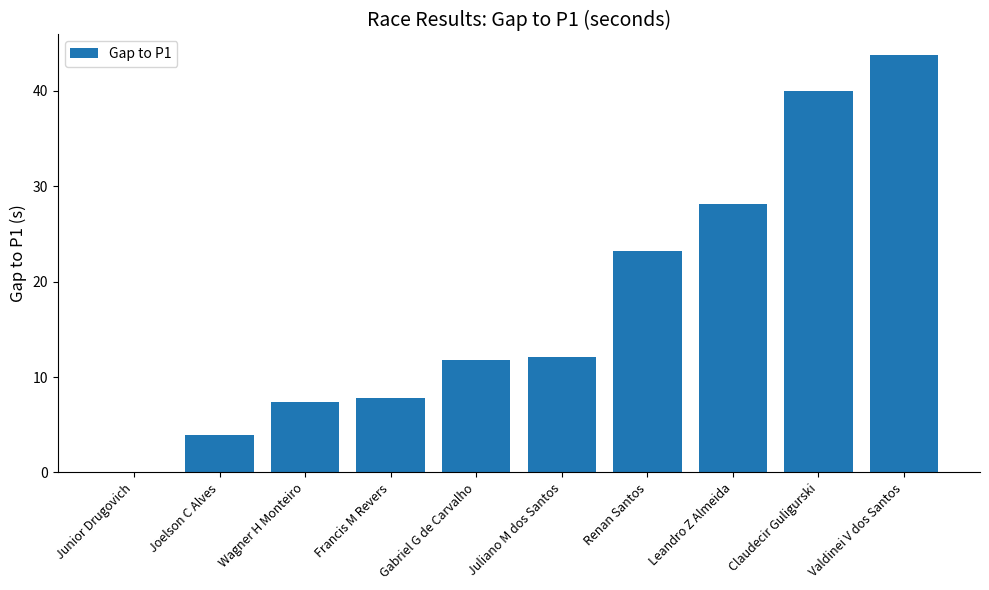

Read the value at Renan Santos.

23.3